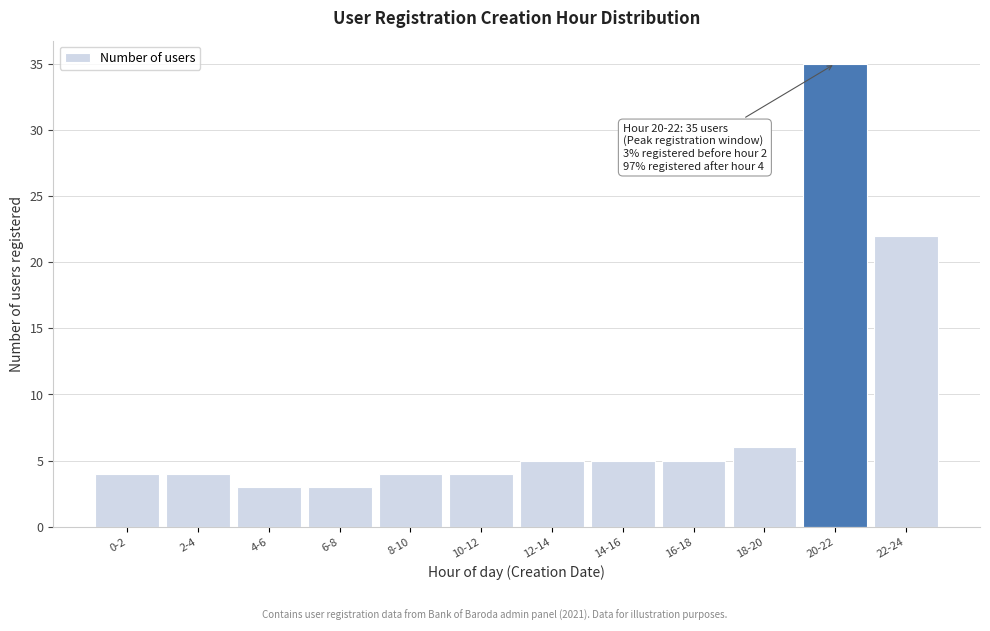

Reading right to left, what are all the values shown in this chart?

22-24=22	20-22=35	18-20=6	16-18=5	14-16=5	12-14=5	10-12=4	8-10=4	6-8=3	4-6=3	2-4=4	0-2=4